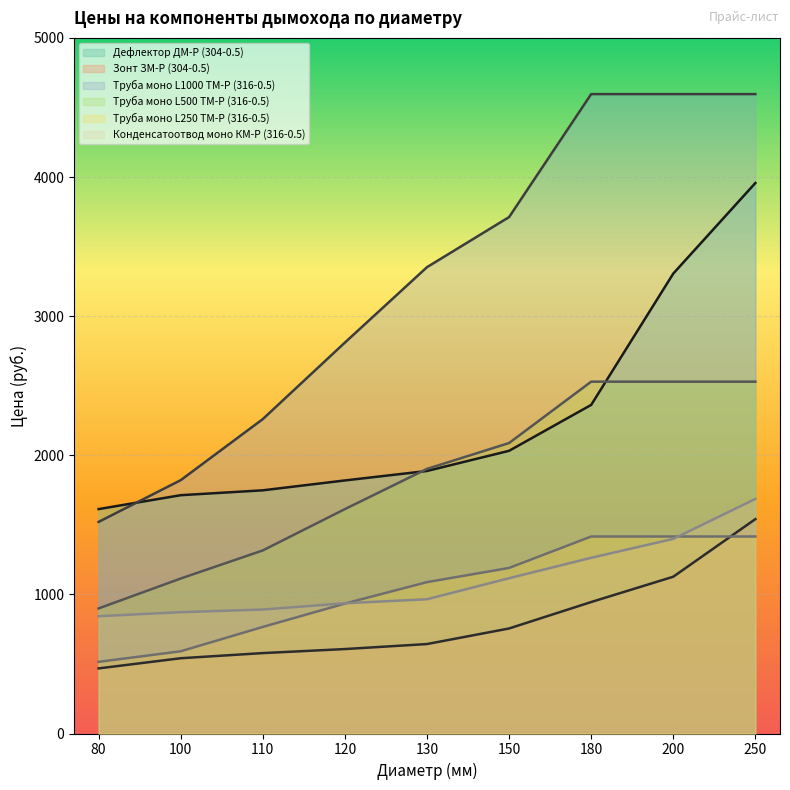

Which label corresponds to the smallest value in the chart?

80